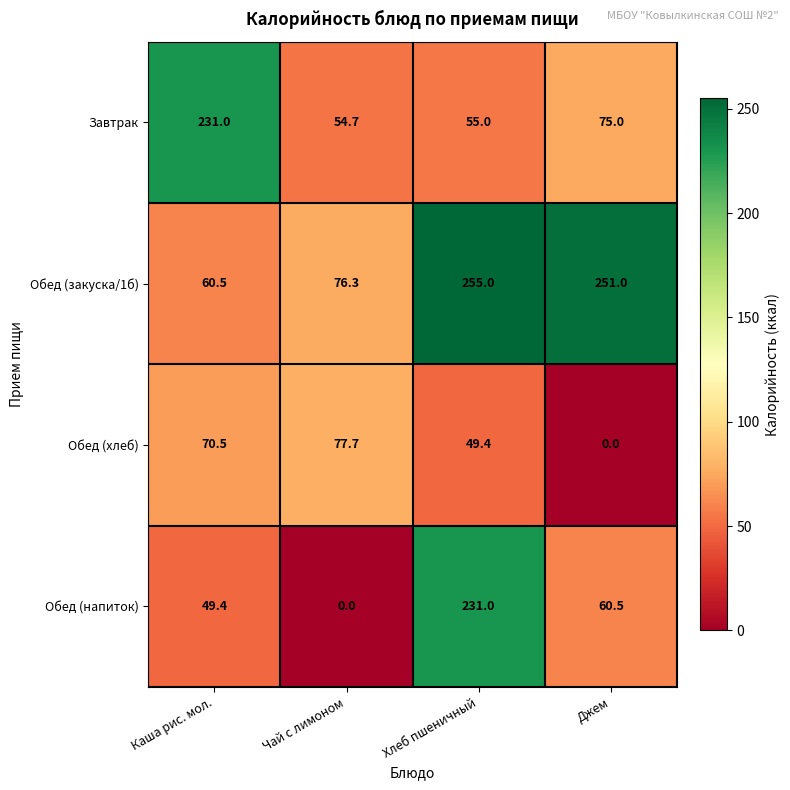

At how many categories does at least one series exceed 62?

4